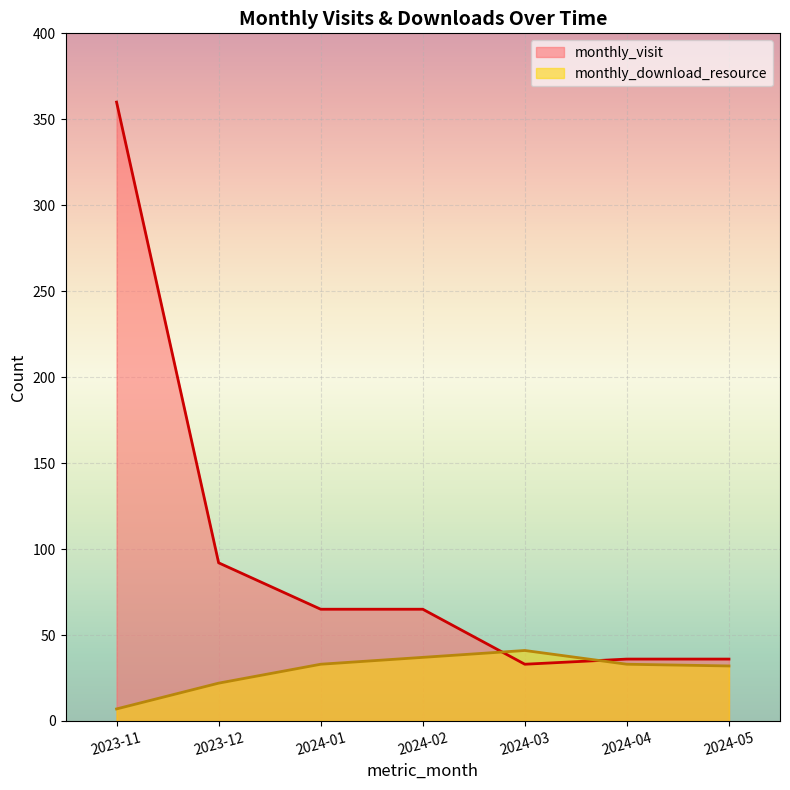

What is the difference between the highest and lowest values at 2024-04?

3